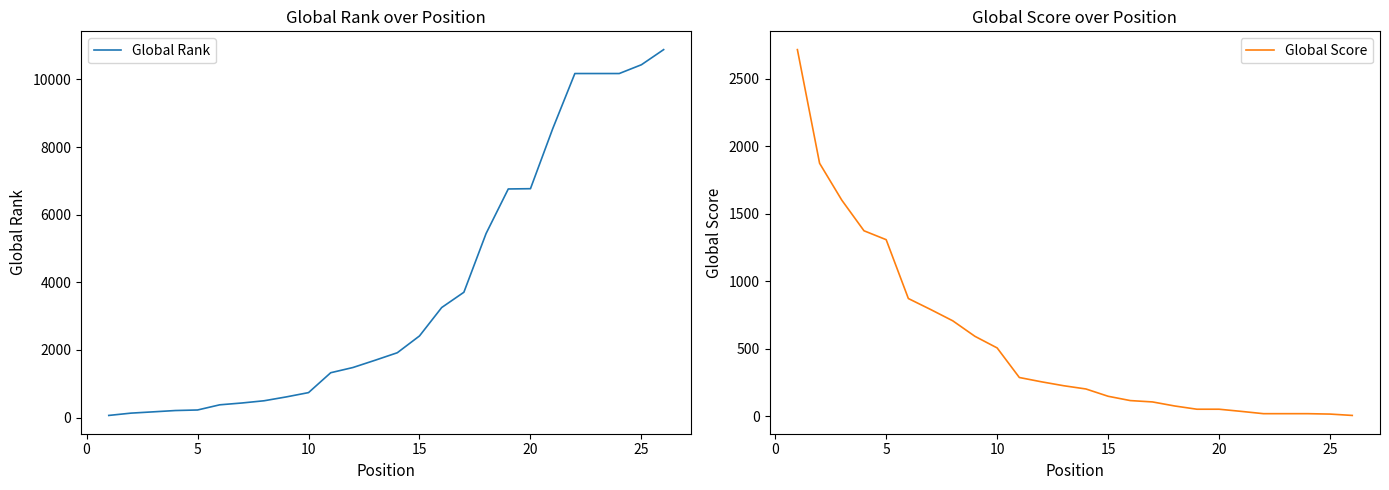

How many intersections are there between Global Score and Global Rank?

1